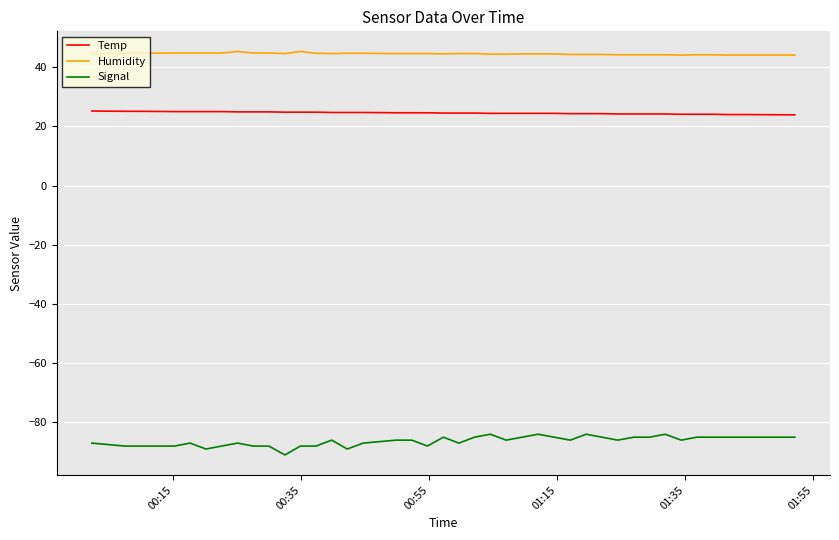

List the series in order of their overall mean, highest first.

Humidity, Temp, Signal